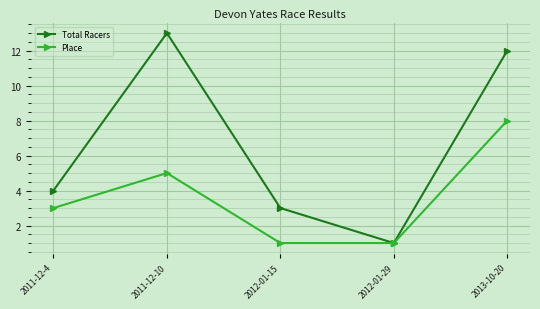

What is the difference between the highest and lowest values at 2013-10-20?

4